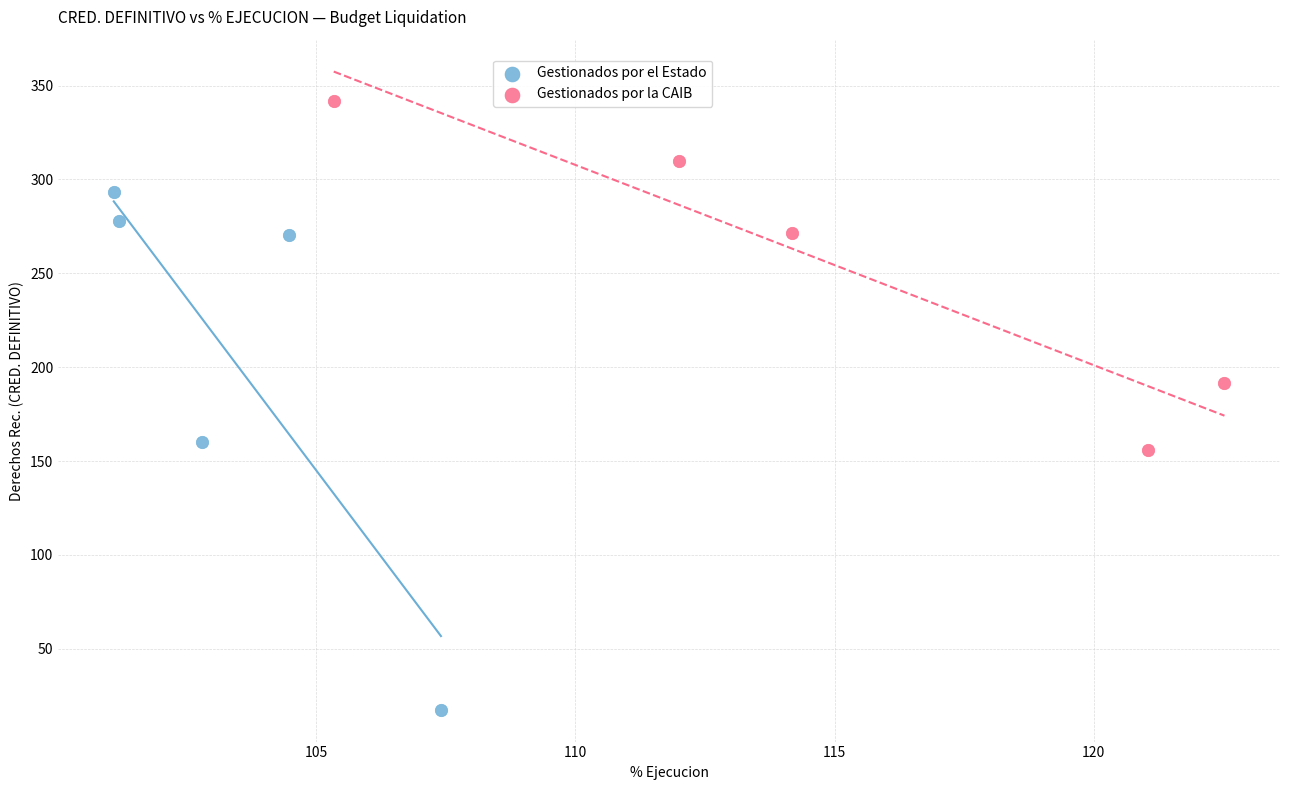

Which series has the largest Y range (max minus min)?

Gestionados por el Estado